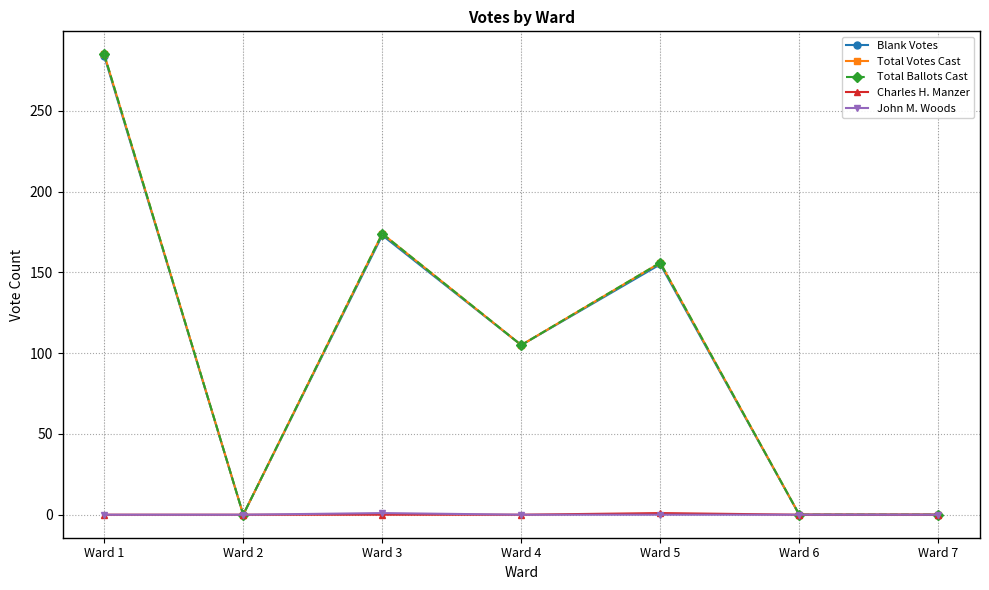

Between Ward 2 and Ward 7, which is larger?

Ward 2